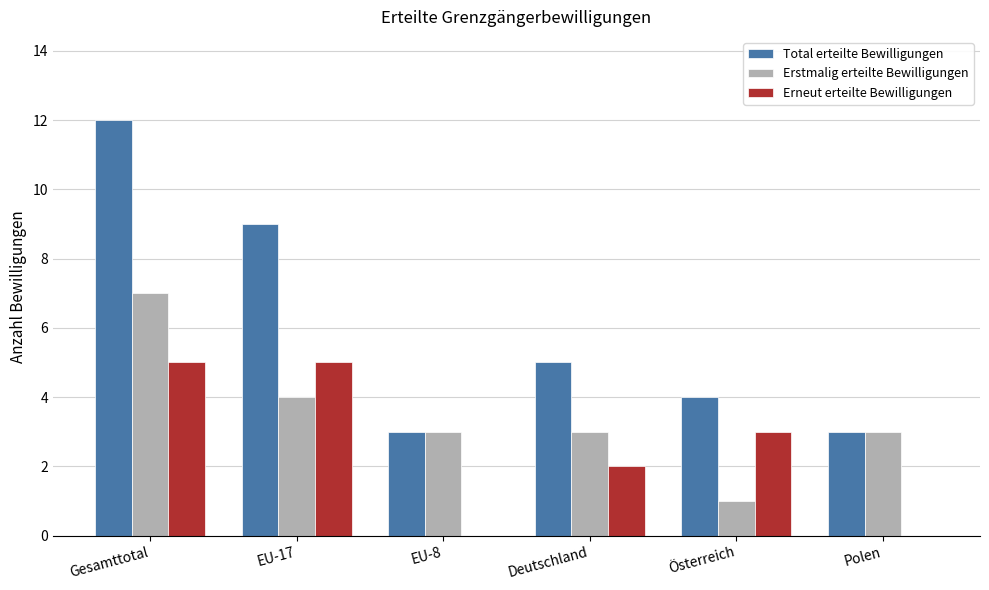

What is the sum of all Erneut erteilte Bewilligungen values?

15